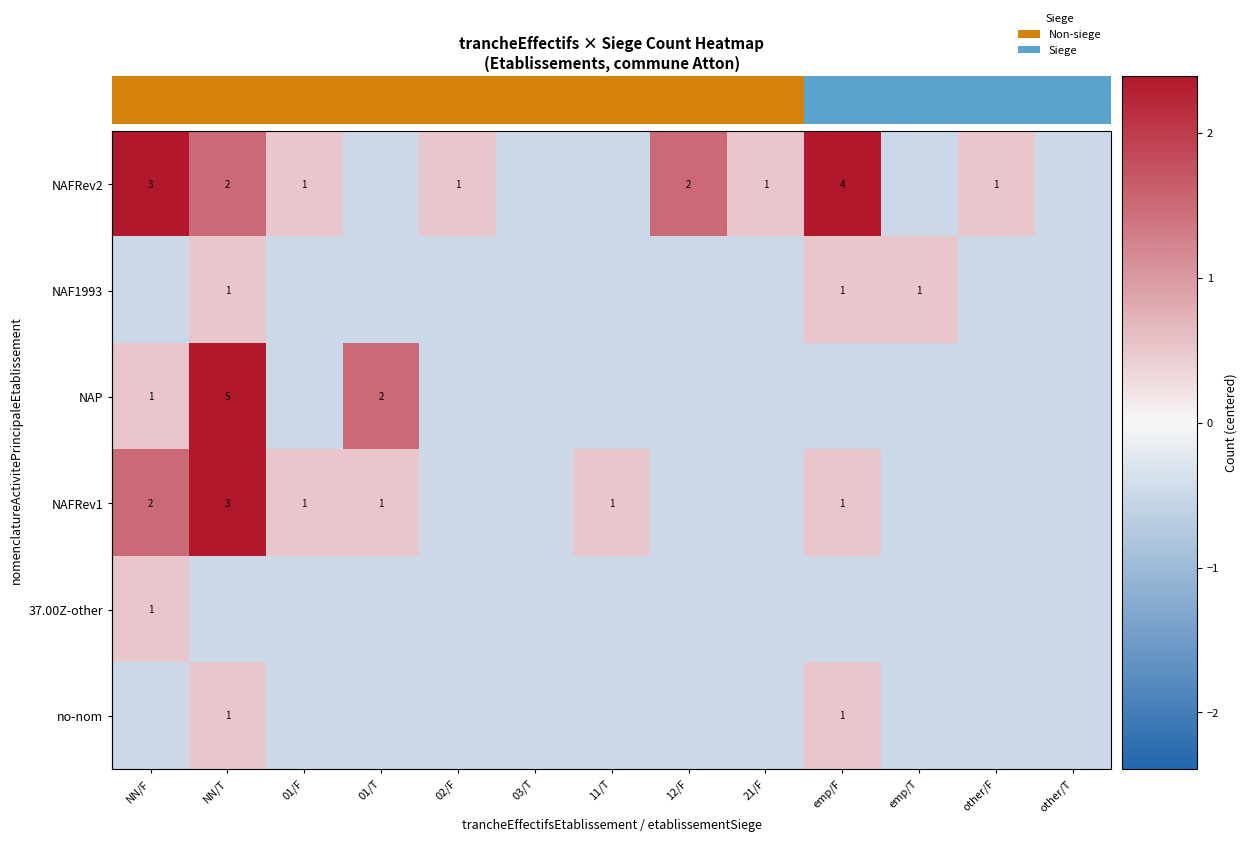

Which series has the largest total across all categories?

NAFRev2